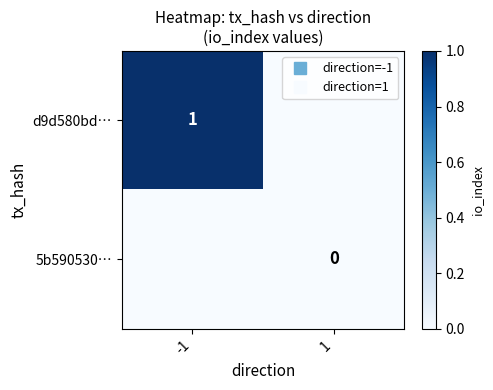

Which series has the widest spread of values?

d9d580bd…